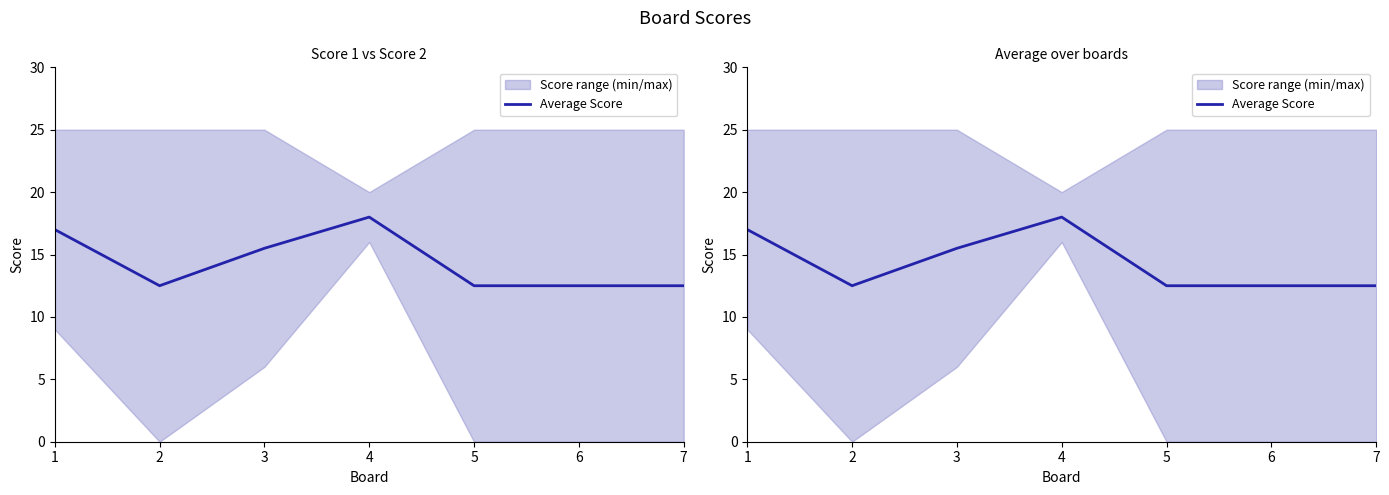

Is it true that the value at 5 is 8.4?

False